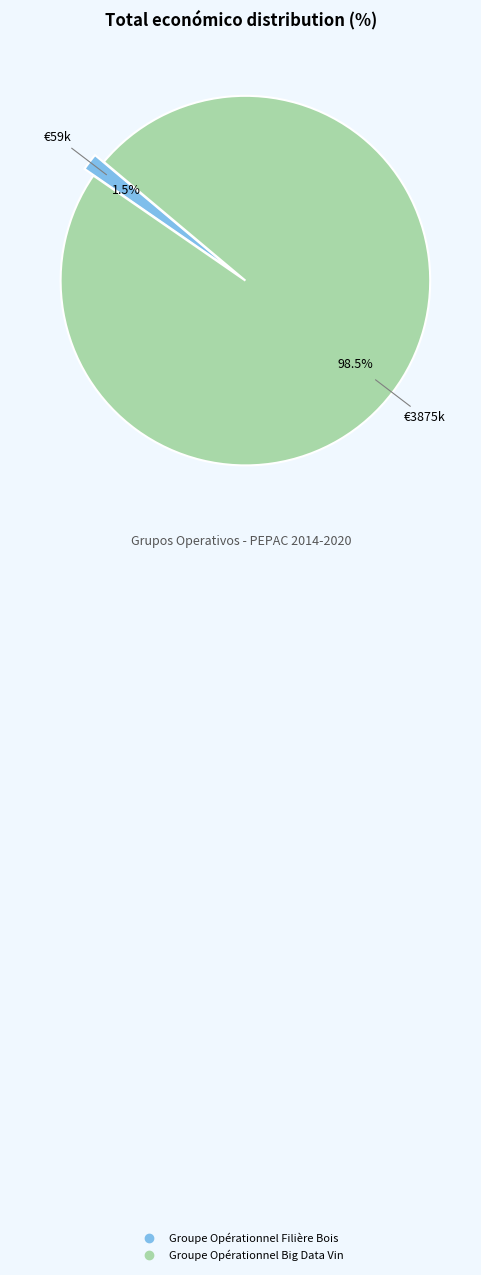

To the nearest percent, what is the combined percentage of Groupe Opérationnel Filière Bois and Groupe Opérationnel Big Data Vin?

100%